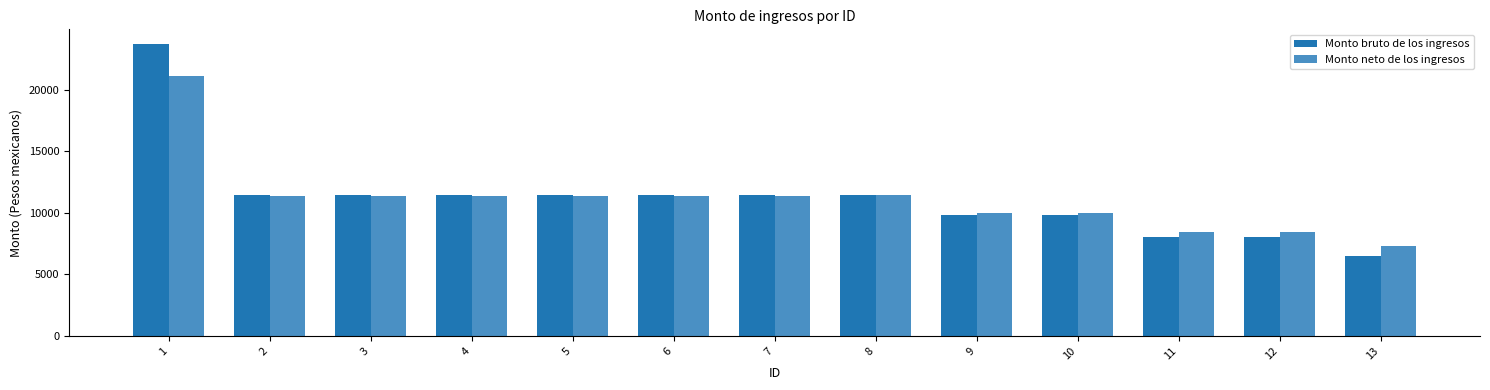

What value does the Monto bruto de los ingresos series have at 1?

23748.5